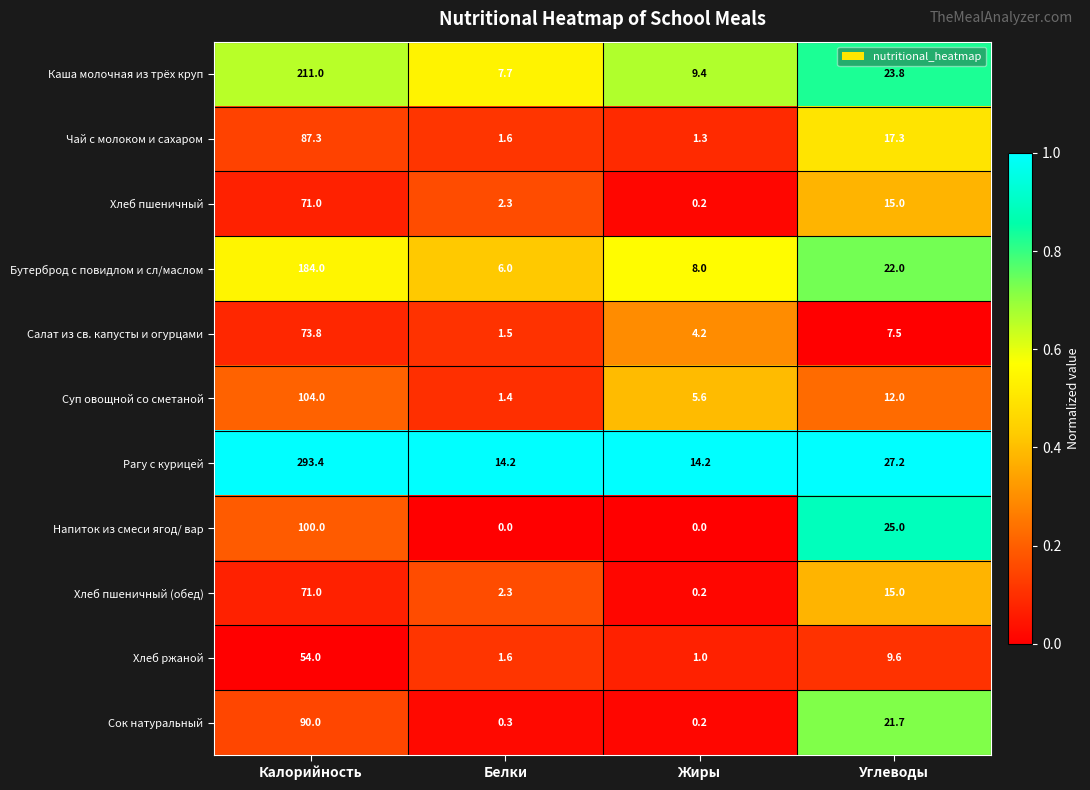

Rank the categories by Каша молочная из трёх круп value from highest to lowest.

Калорийность, Углеводы, Жиры, Белки